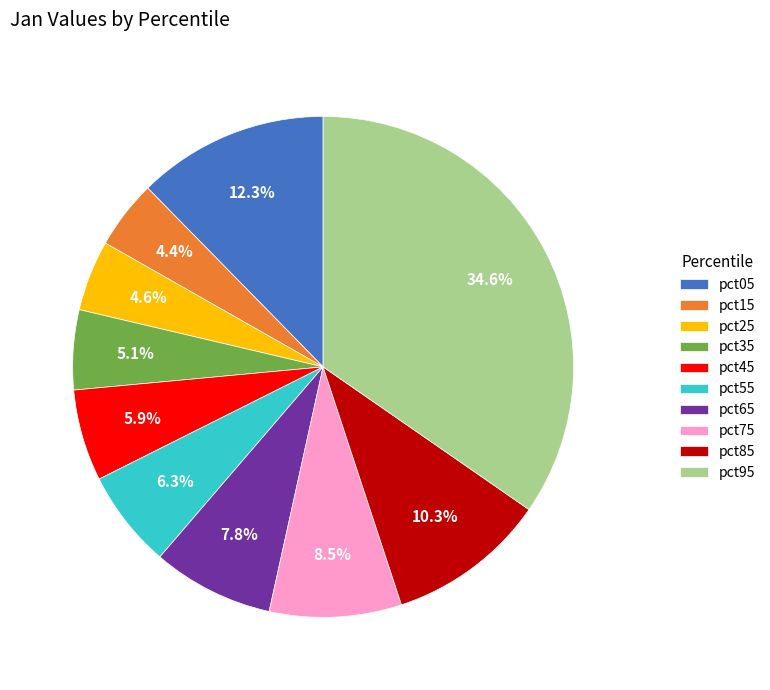

Which slice is the largest?

pct95